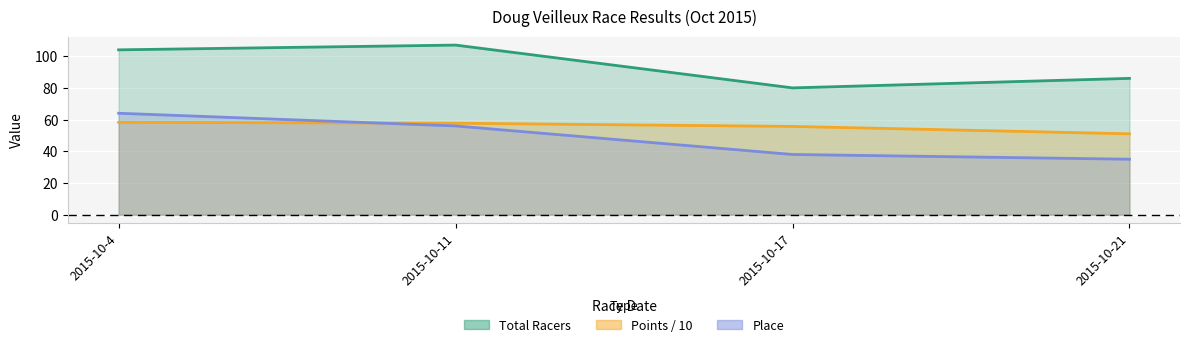

What is the total value across all series at 2015-10-11?

220.7